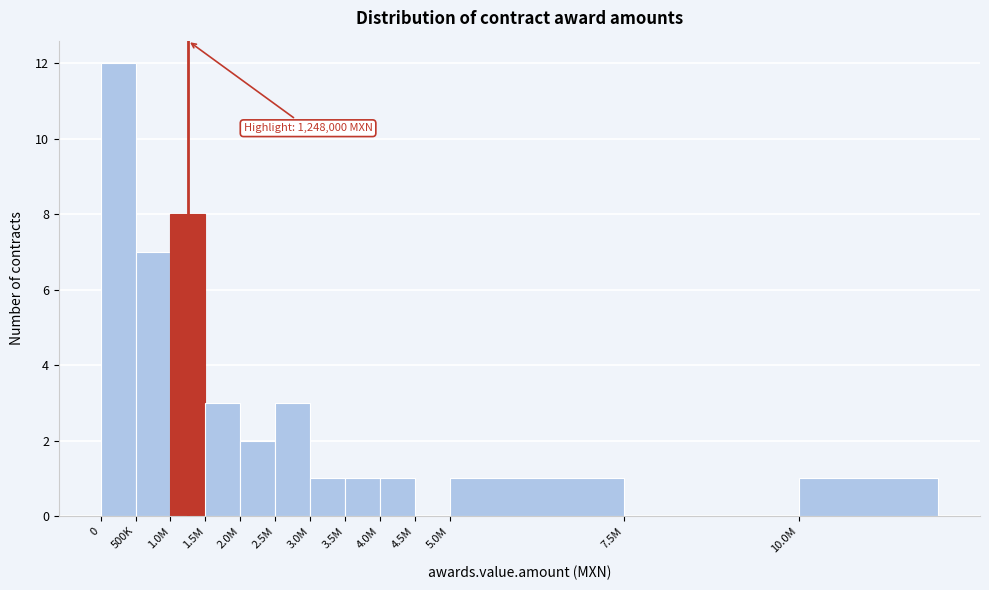

Reading left to right, list all the values displayed in this chart.

0=12	500K=7	1.0M=8	1.5M=3	2.0M=2	2.5M=3	3.0M=1	3.5M=1	4.0M=1	4.5M=0	5.0M=1	7.5M=0	10.0M=1